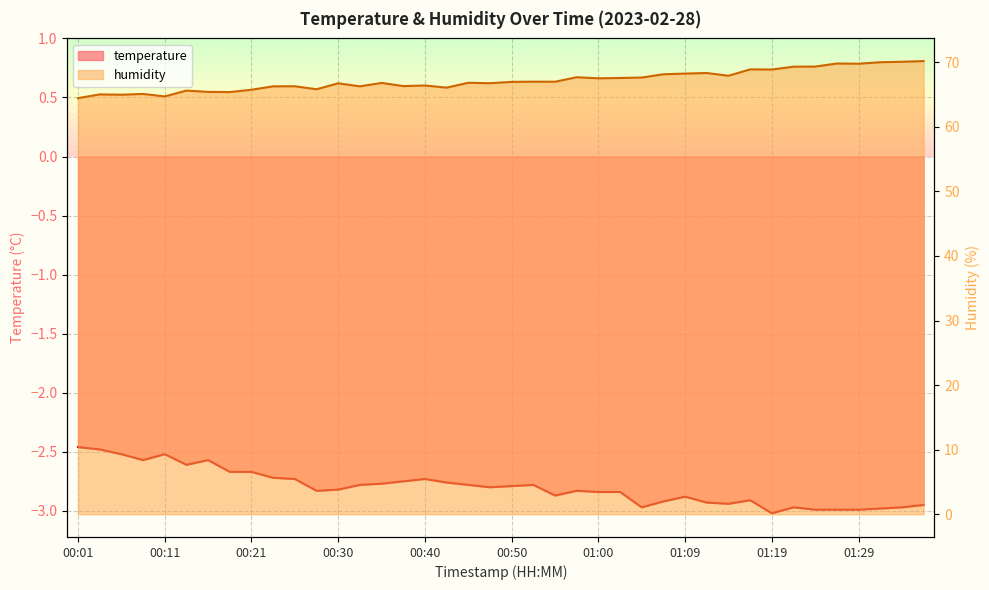

Which label corresponds to the largest value in the chart?

01:36